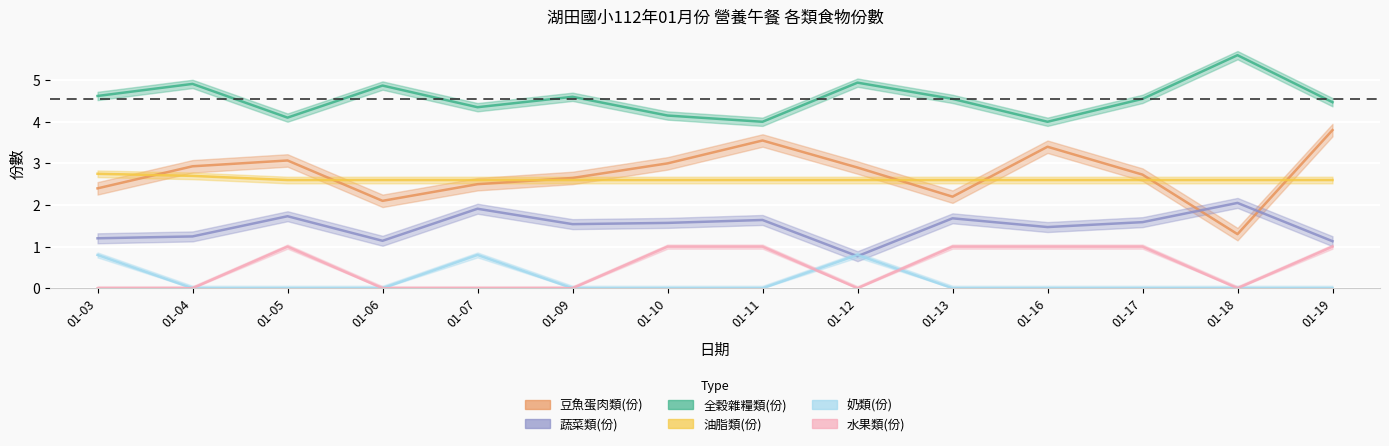

What is the sum of all 水果類(份) values?

7.0